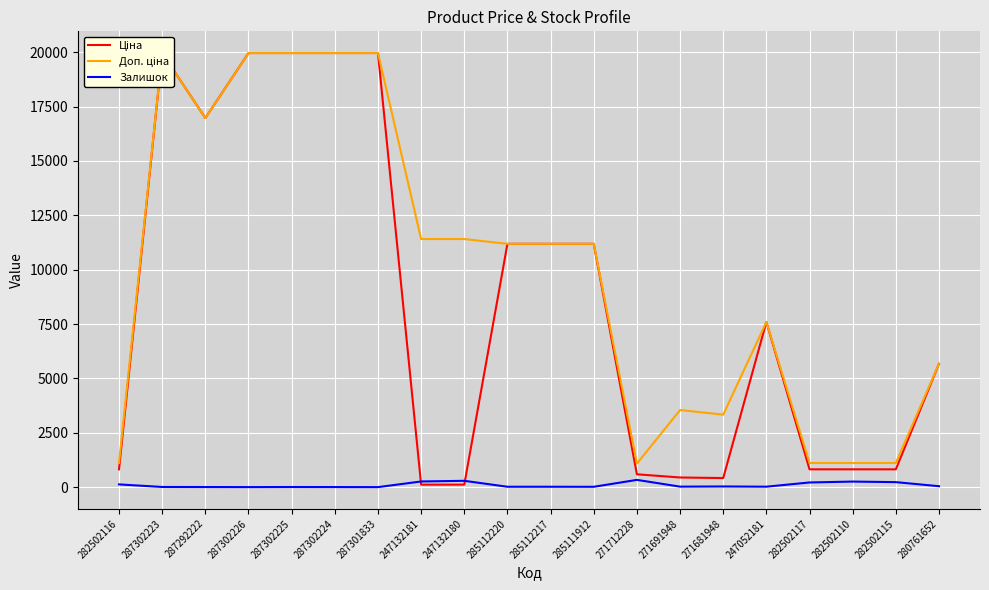

True or false: Доп. ціна and Залишок intersect in this chart.

False